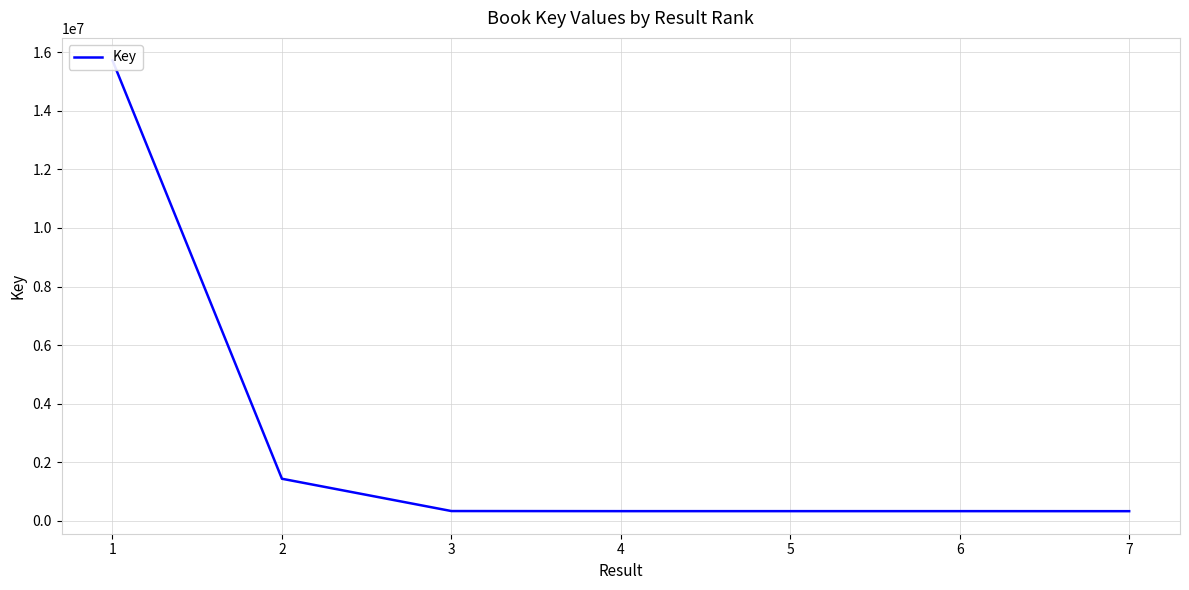

Rank the categories by value from lowest to highest.

7, 5, 6, 4, 3, 2, 1